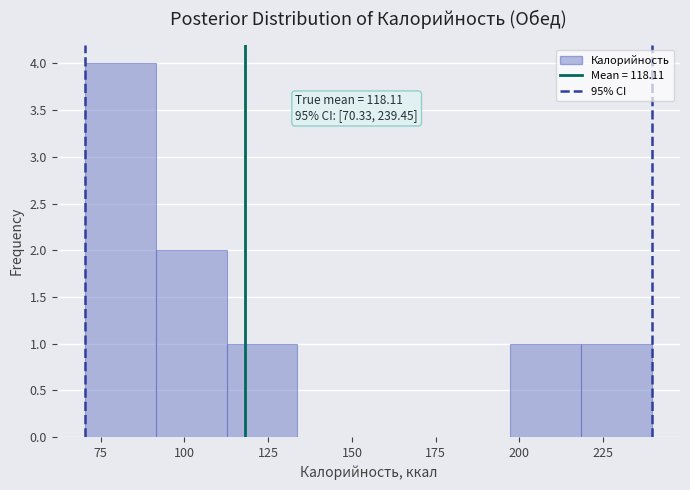

Over which range of the x-axis is the bar tallest?

70 to 90